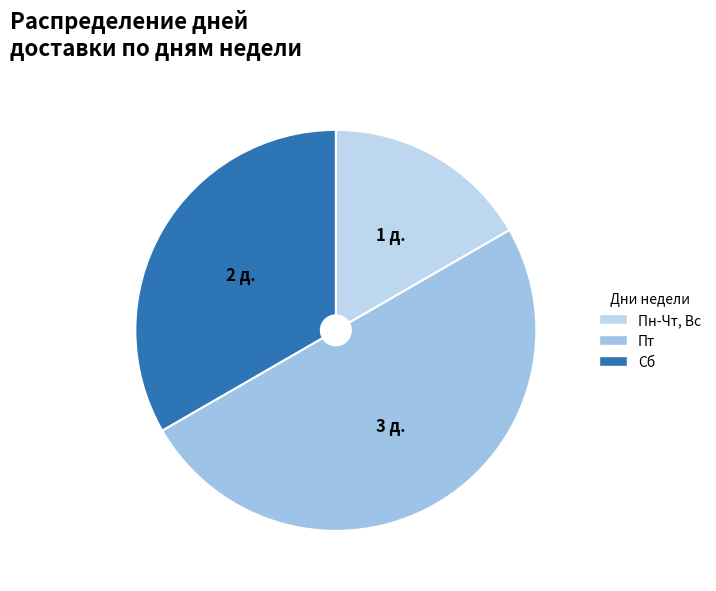

Is it true that Сб is 33% of the pie?

True